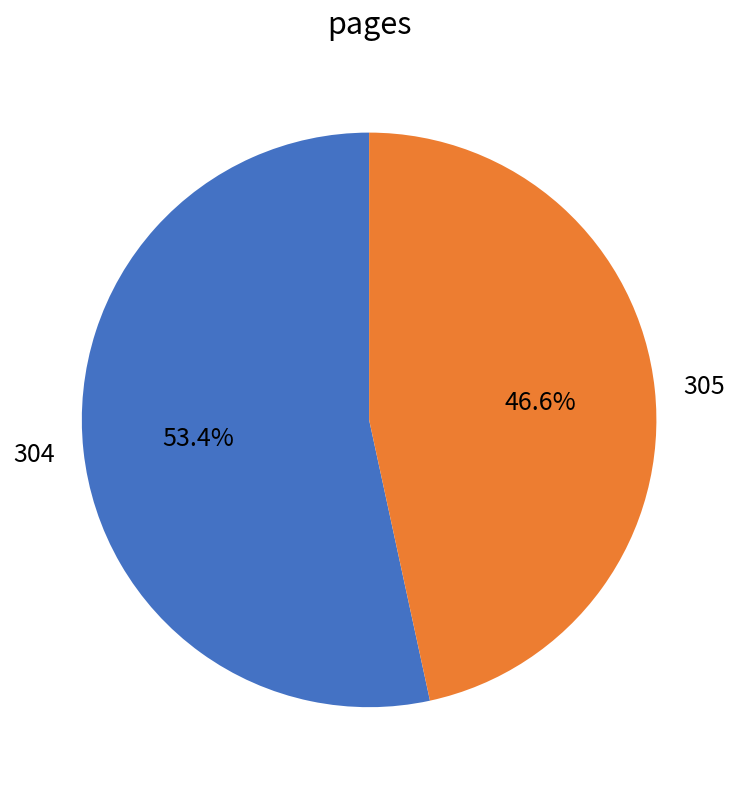

Combined, what portion of the pie is 305 and 304?

100.0%